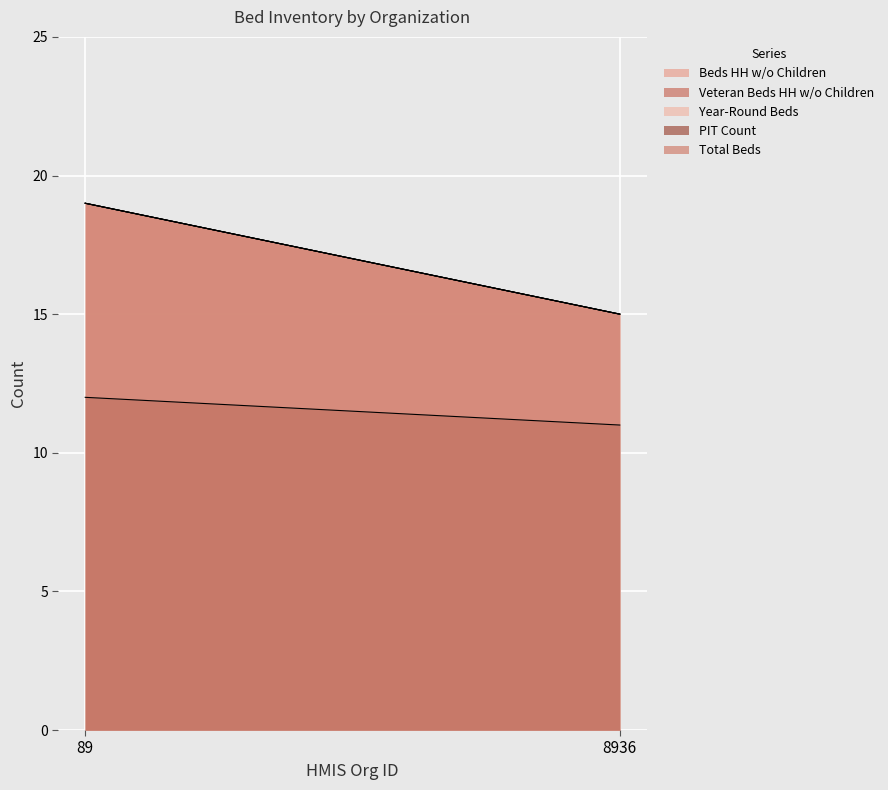

Is the value of Year-Round Beds at 89 greater than the value of Veteran Beds HH w/o Children at 89?

No